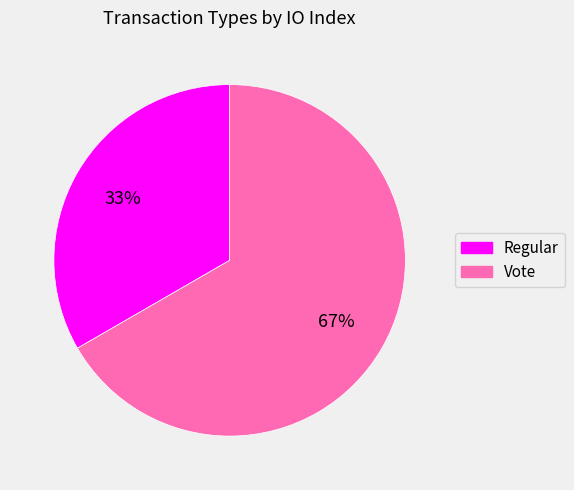

How many slices are in this pie chart?

2